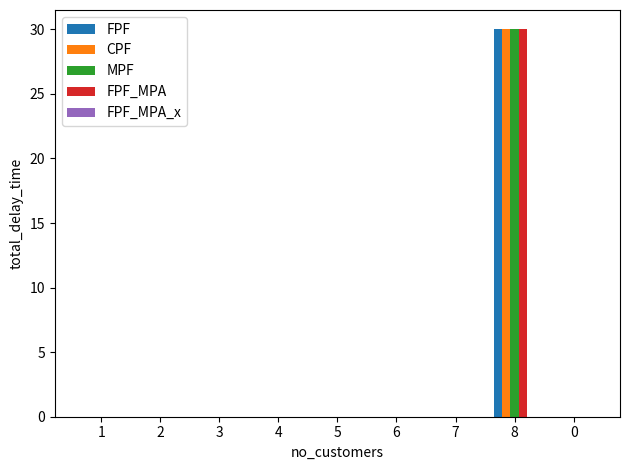

At which category is the sum across all series the highest?

8